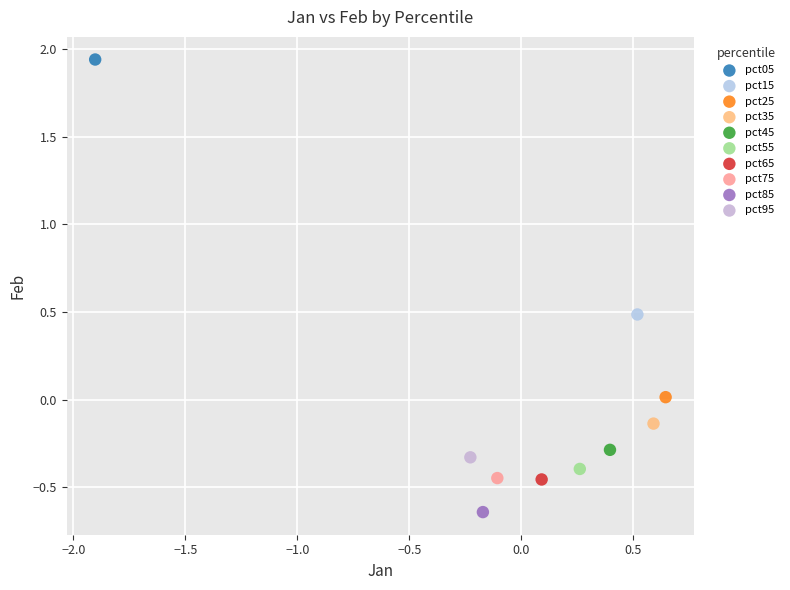

Which series reaches the minimum Y coordinate?

pct85